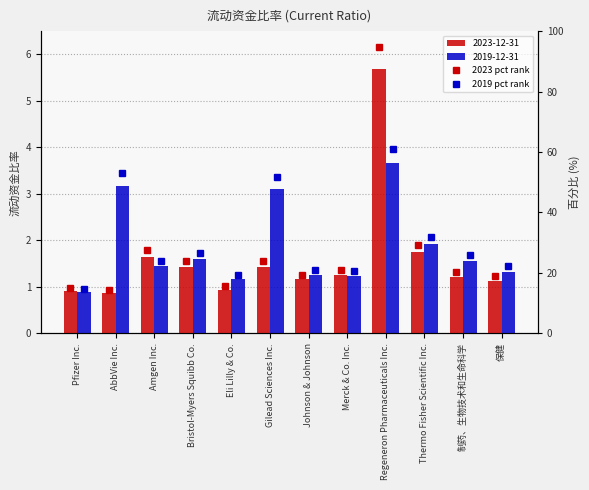

The value of 2019 pct rank at Amgen Inc. is 36.2. True or false?

False